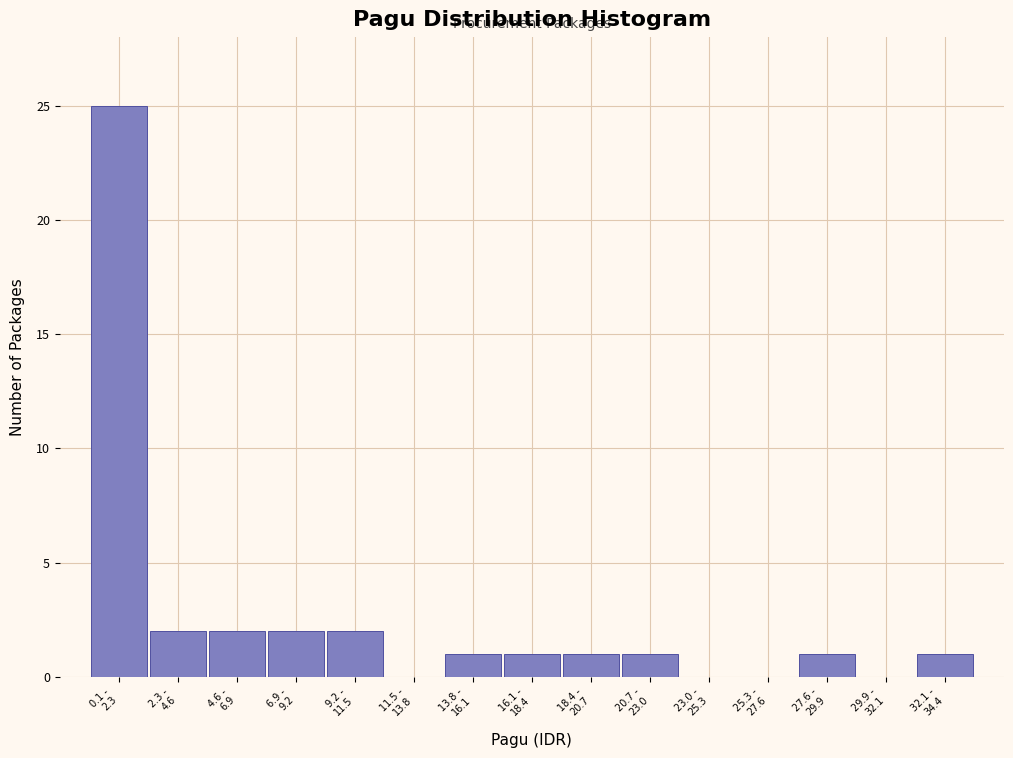

What is the sum of all values?

39